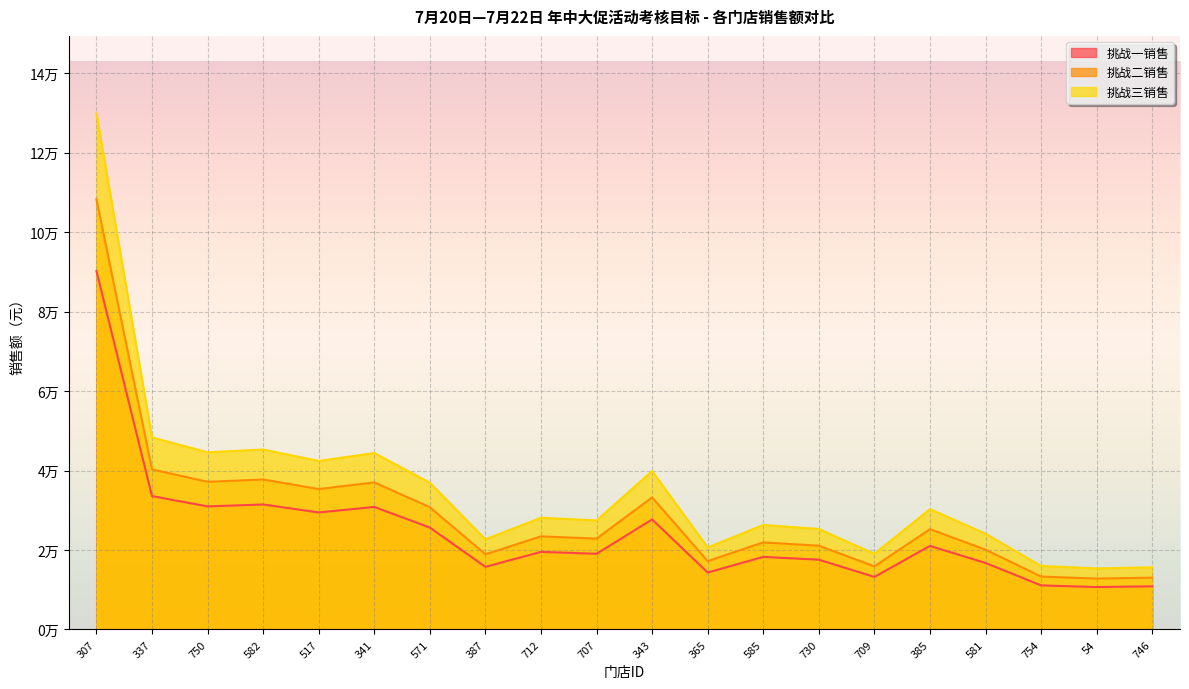

What are all the series names shown in the legend?

挑战一销售, 挑战二销售, 挑战三销售